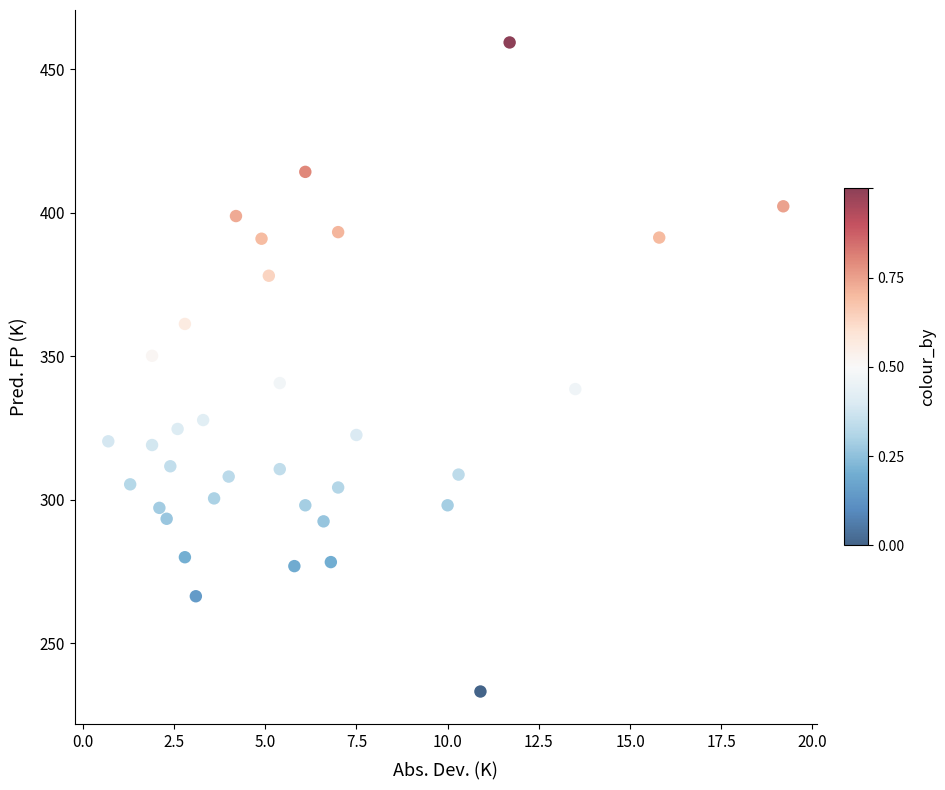

What is the range of Y values (max minus min)?

226.2